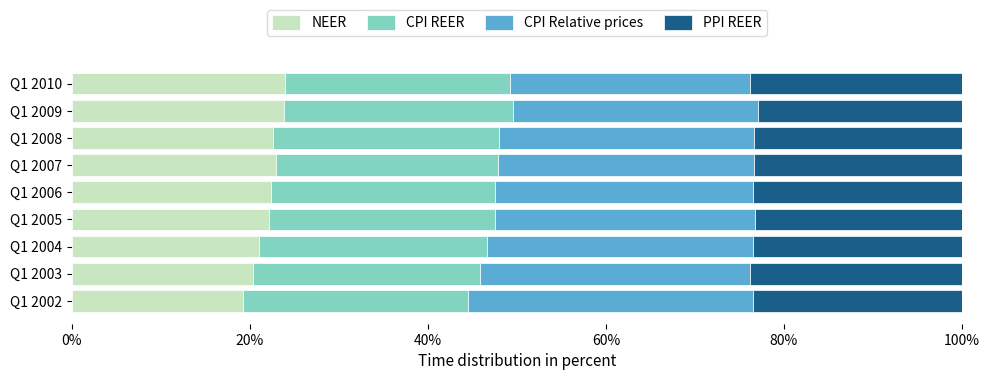

The NEER series shows 31.0 at Q1 2005. True or false?

False